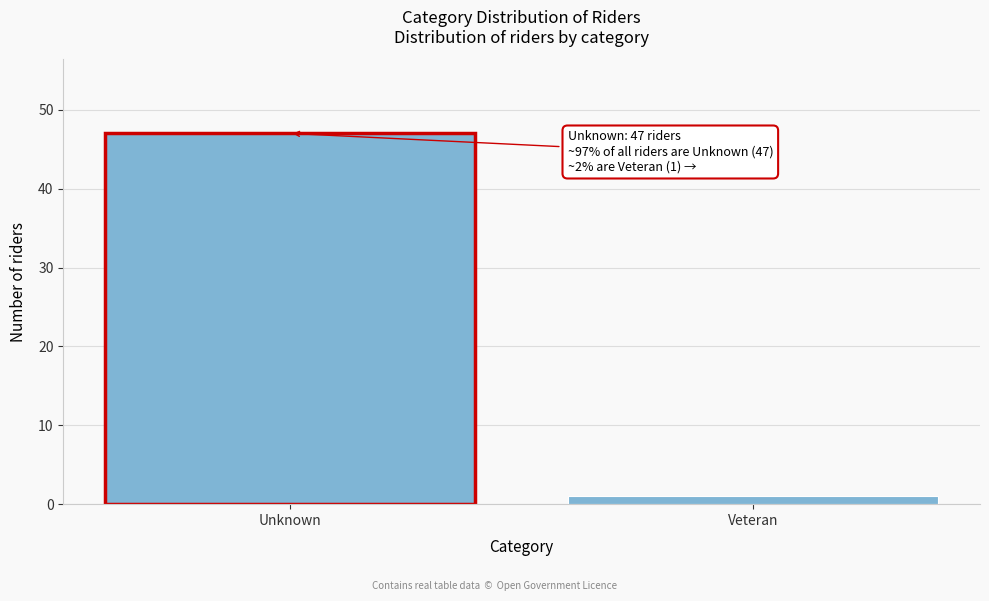

Reading left to right, transcribe all the data shown in this chart.

Unknown=47	Veteran=1